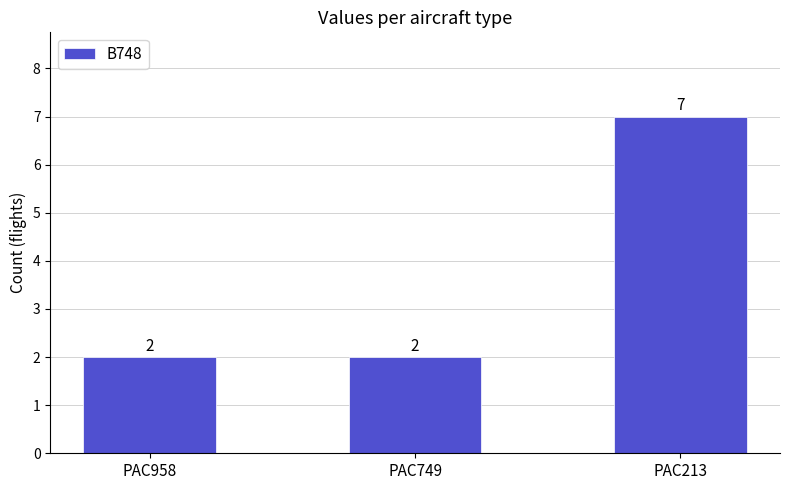

Between PAC213 and PAC749, which is larger?

PAC213